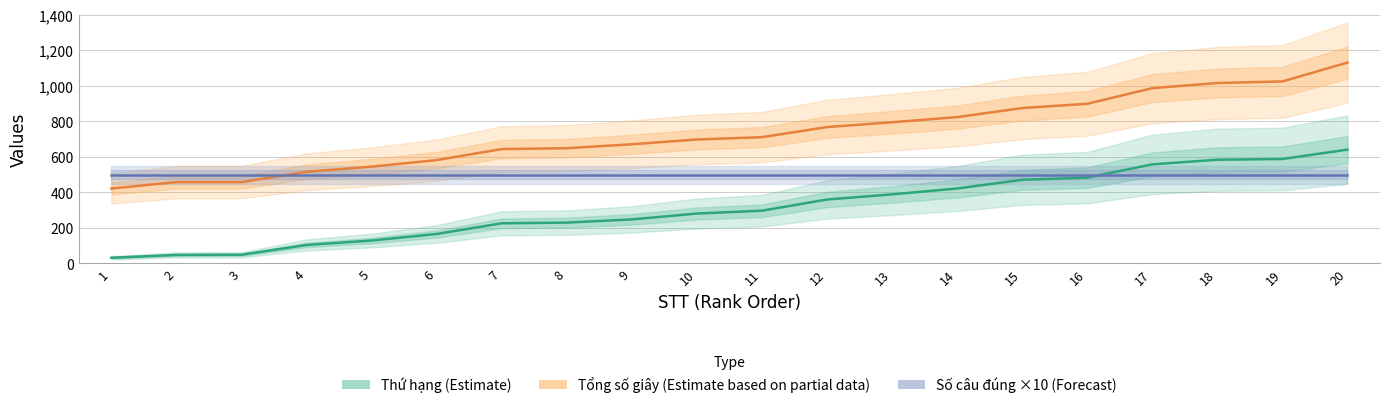

Is this an area chart (filled region under the line)?

No